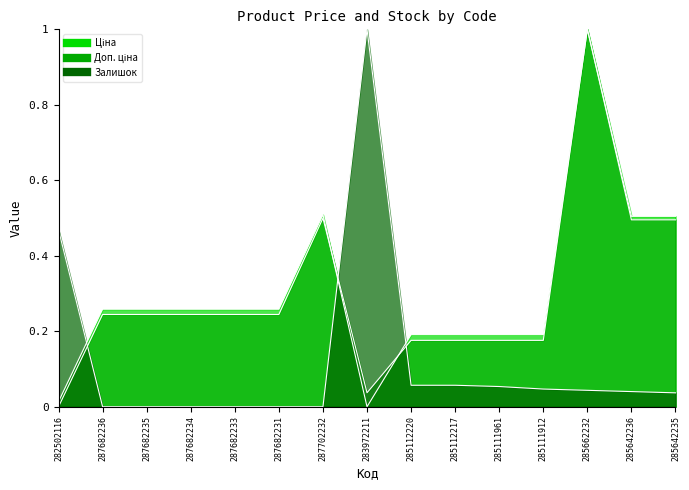

Which series ends up on top after the final intersection of Доп. ціна and Залишок?

Доп. ціна